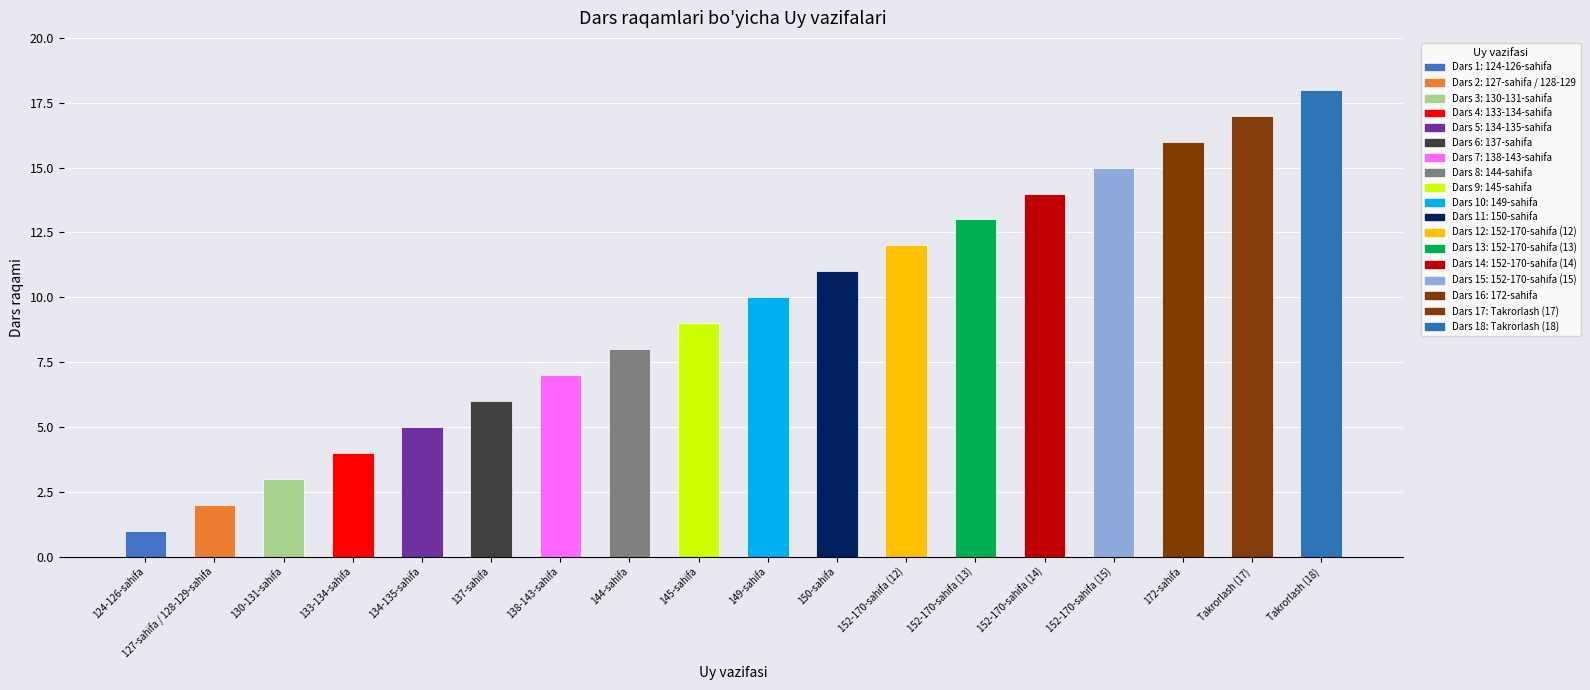

Is it true that the value at Takrorlash (17) is 17?

True